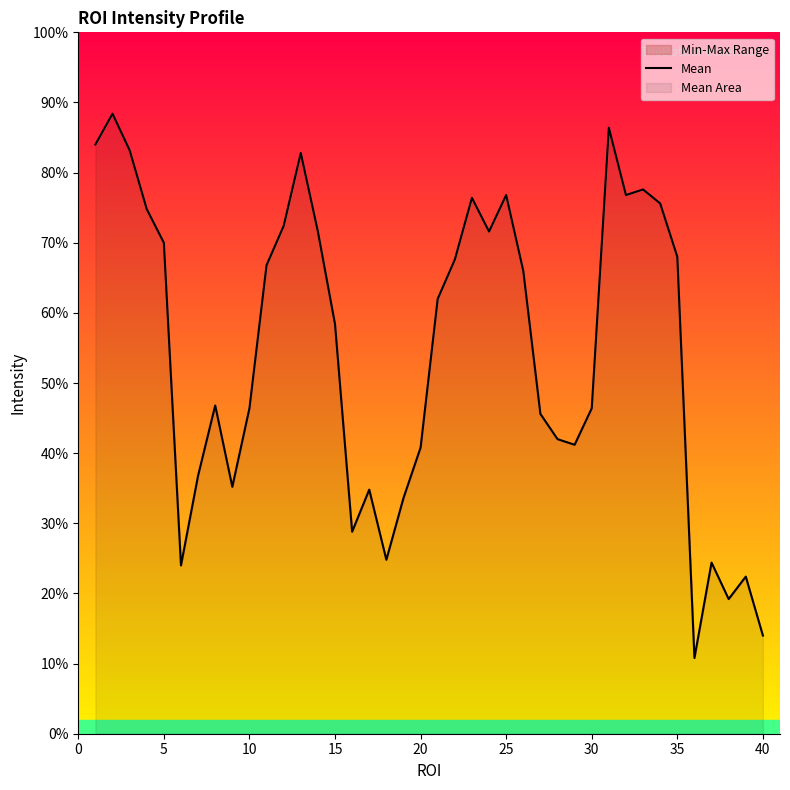

The chart shows a value of 80 at 11. True or false?

False